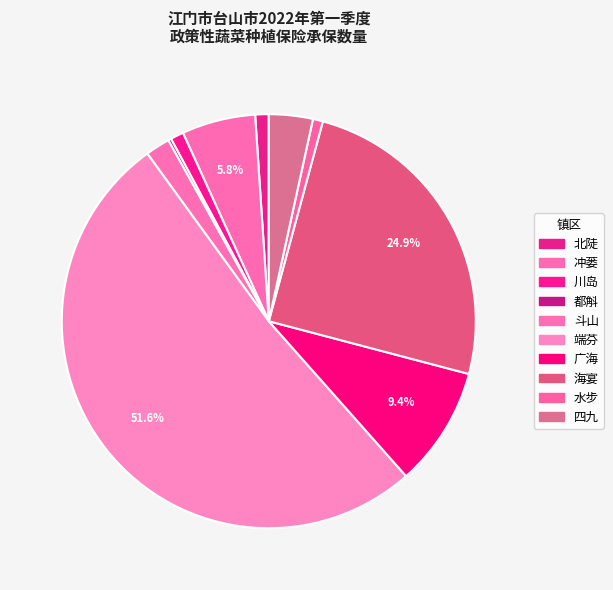

Is 北陡 the majority of the pie?

No